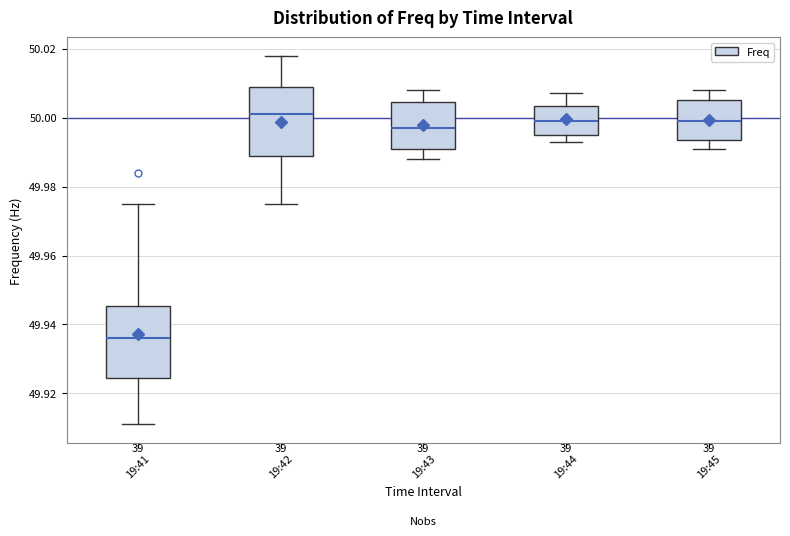

Where does the lower whisker of the box for 19:41 end on the y-axis? The values are not printed on the chart, so give them approximately, as read against the axis.

49.912